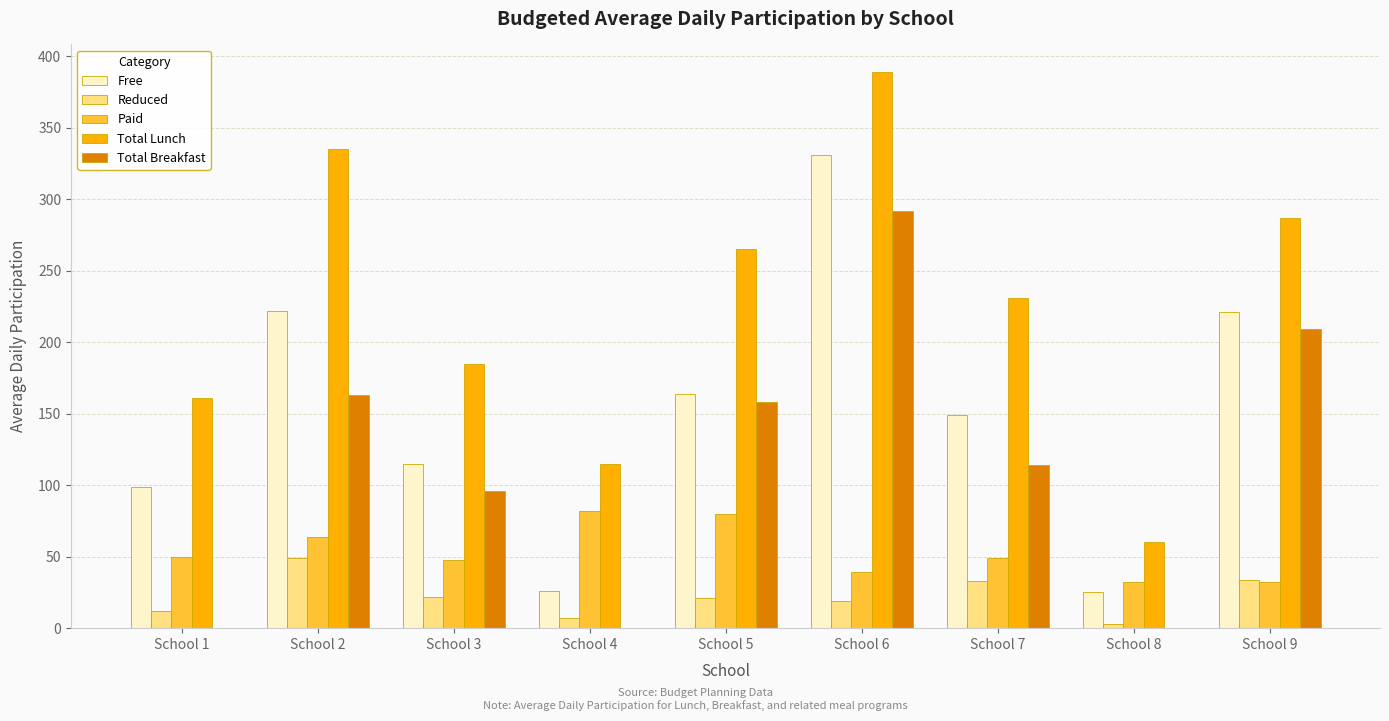

How many series are shown in this chart?

5